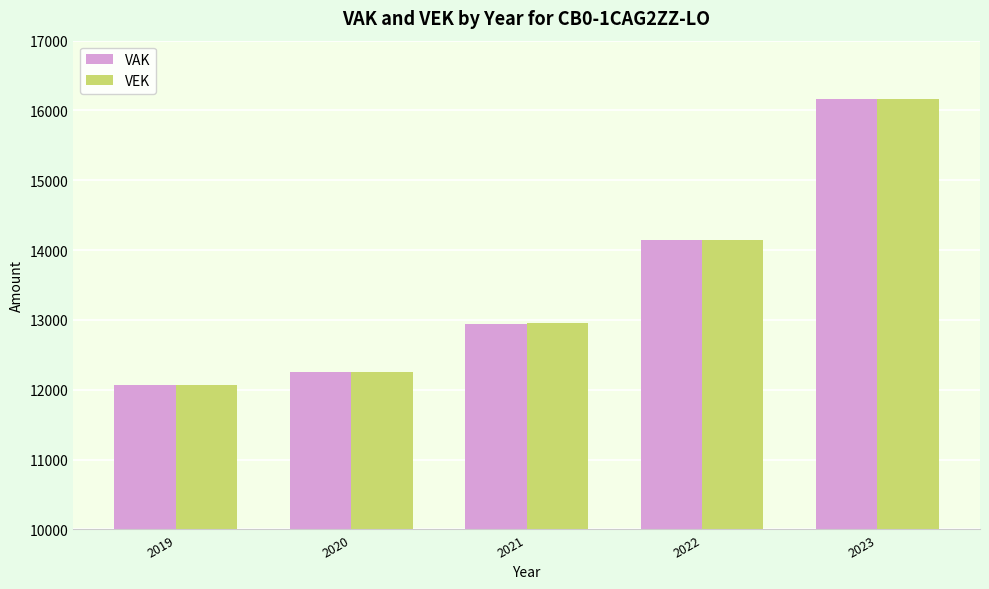

What is the total value across all series at 2020?

24496